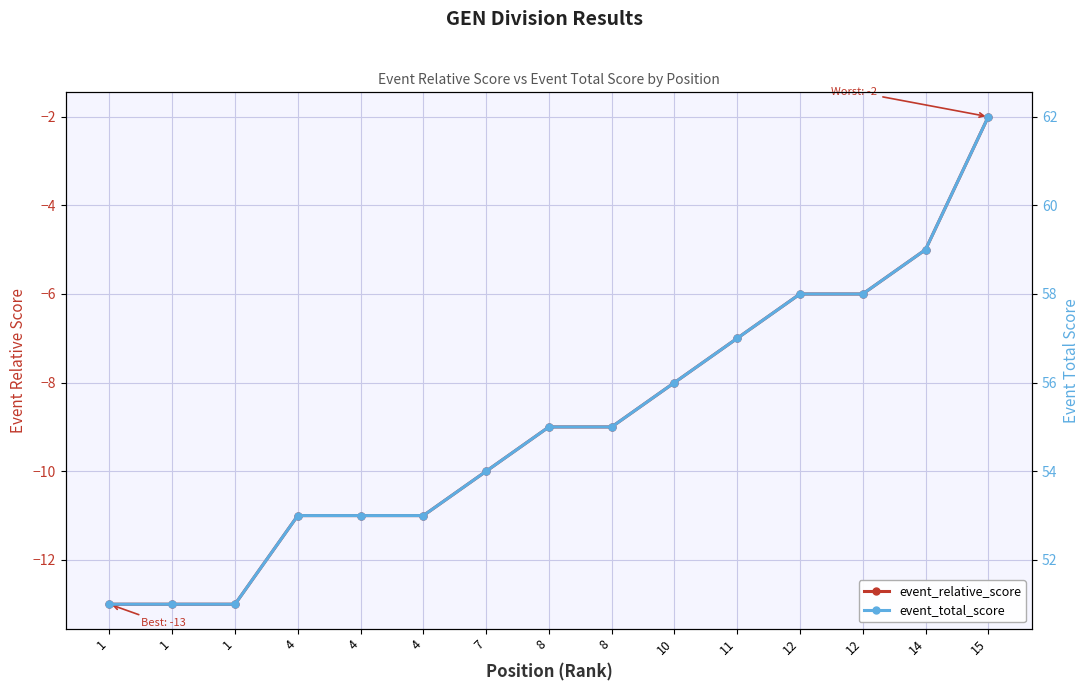

Is it true that event_relative_score equals -3 at 15?

False